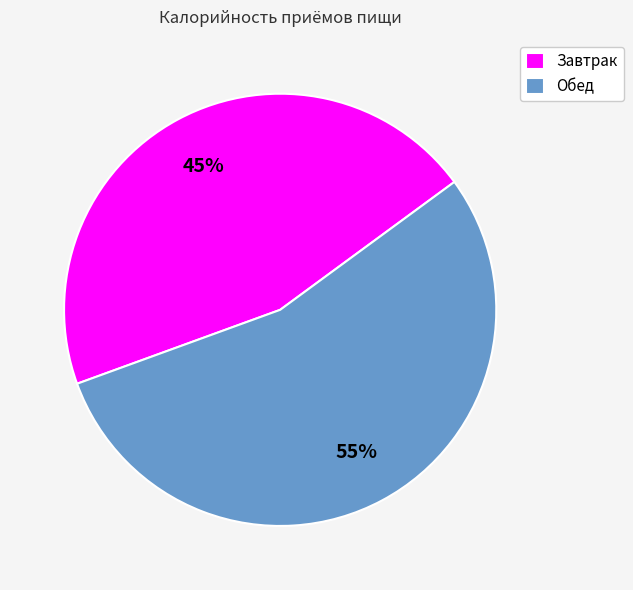

What is the majority slice?

Обед